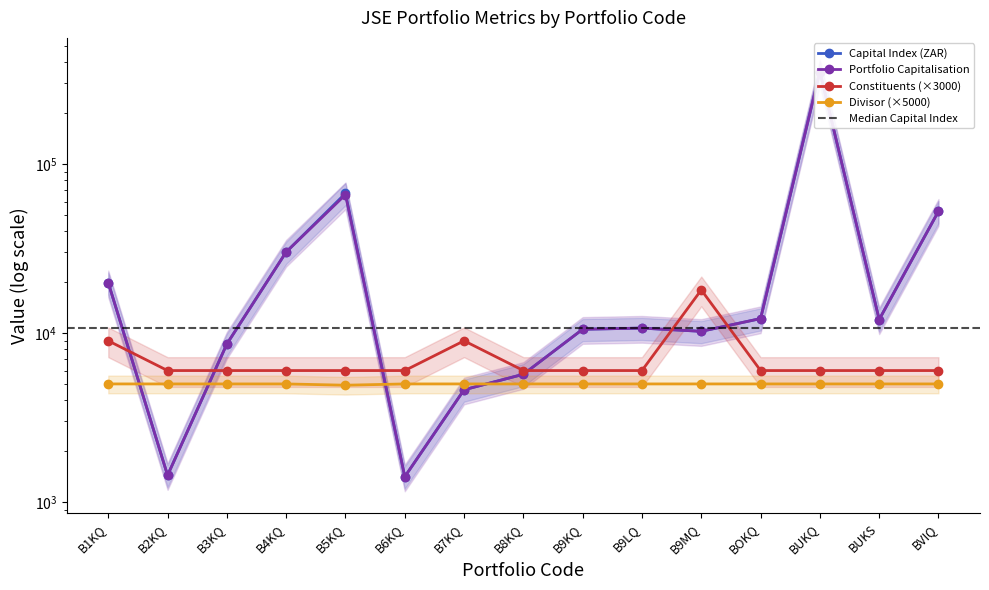

How many lines are shown in the chart?

4